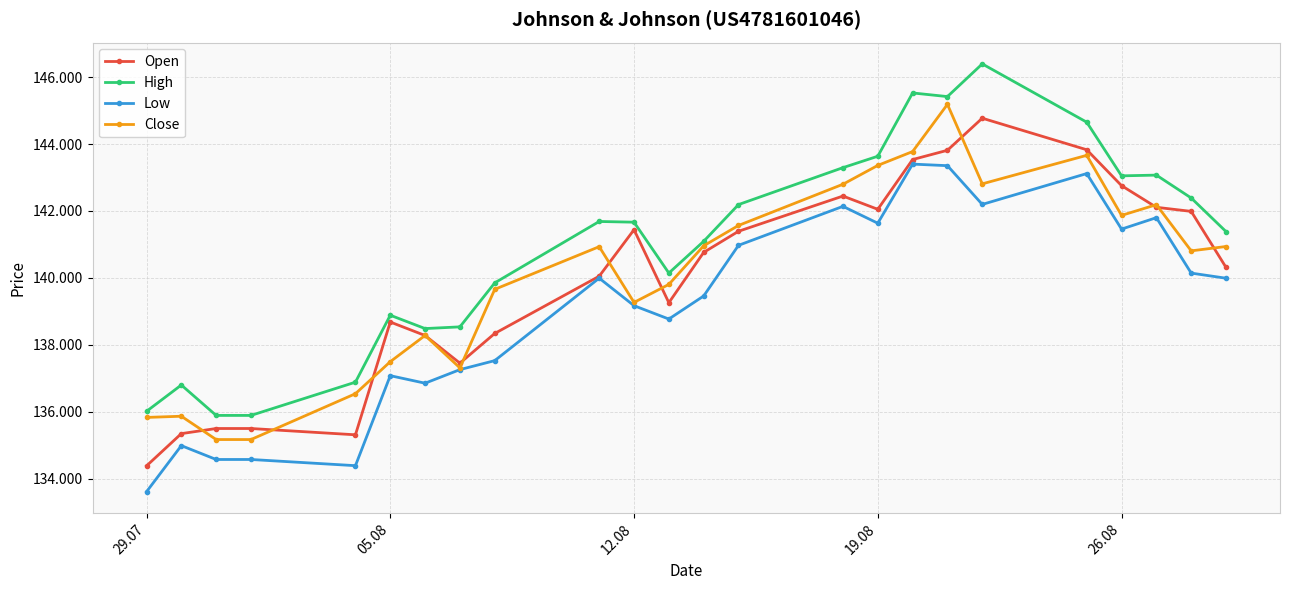

What is the average value of the Low series?

139.1